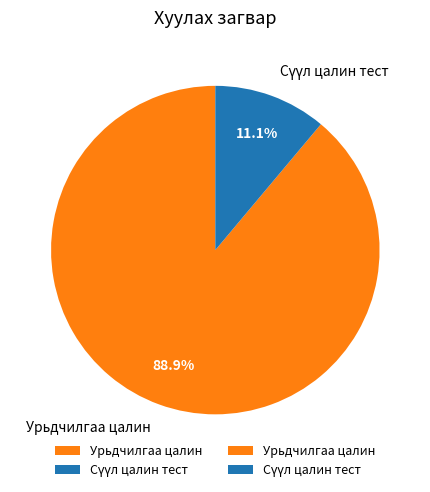

To the nearest percent, what is the difference between the largest and smallest slice percentages?

78%